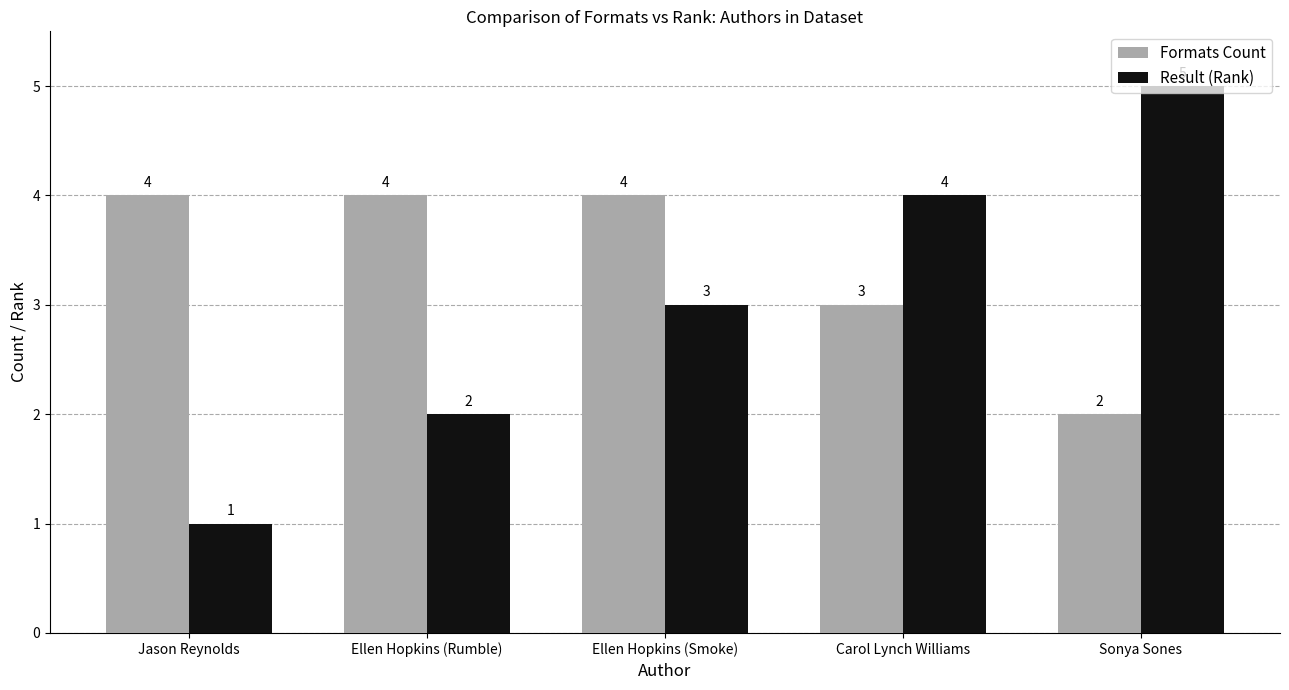

What is the difference between the second highest and second lowest values in the Formats Count series?

1